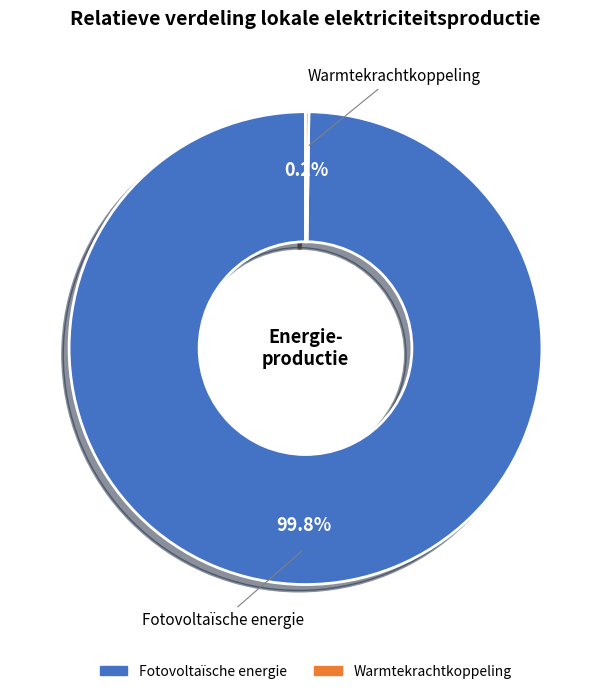

Which slice is the largest?

Fotovoltaïsche energie